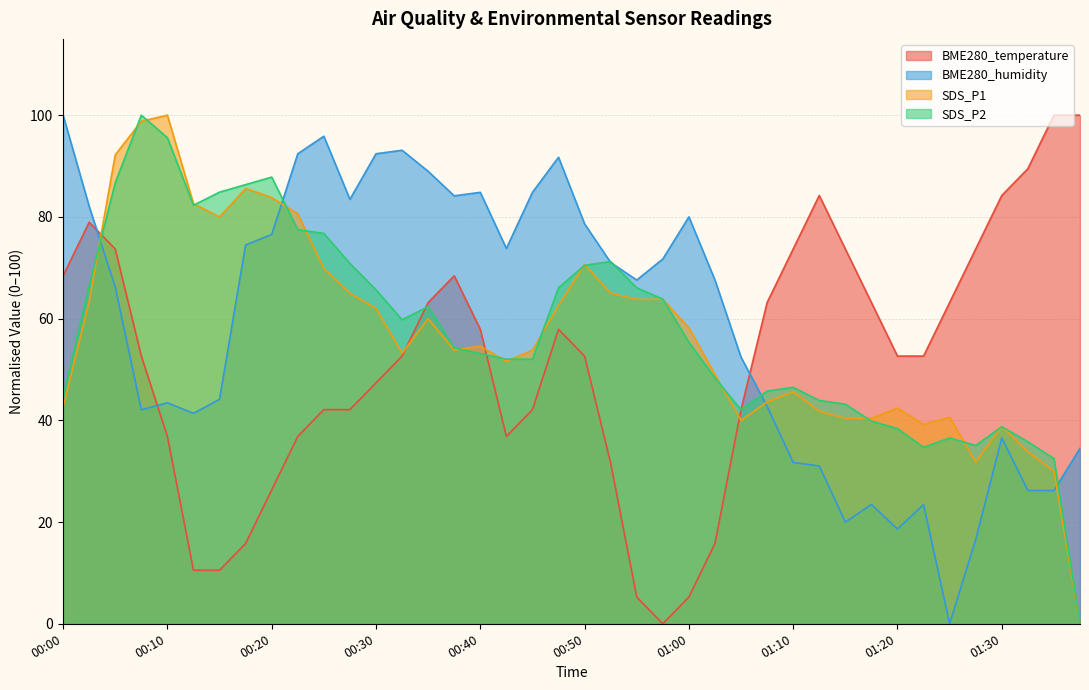

How many data points in BME280_temperature are above 52?

23